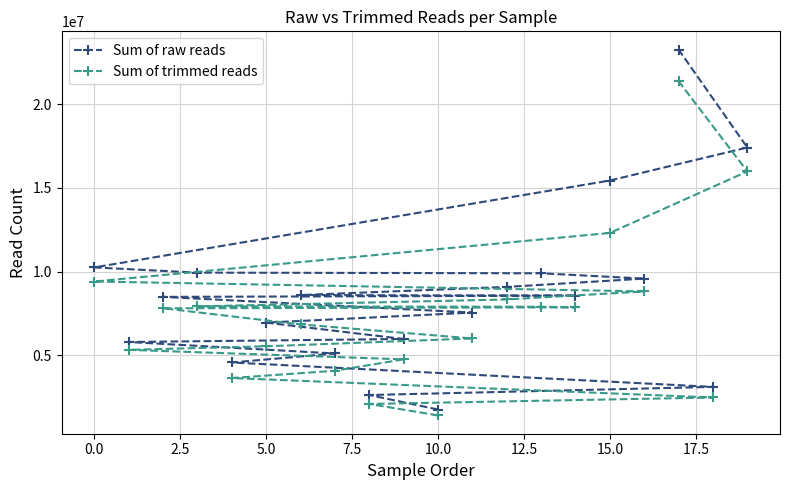

Rank the series by their average value, from lowest to highest.

Sum of trimmed reads, Sum of raw reads